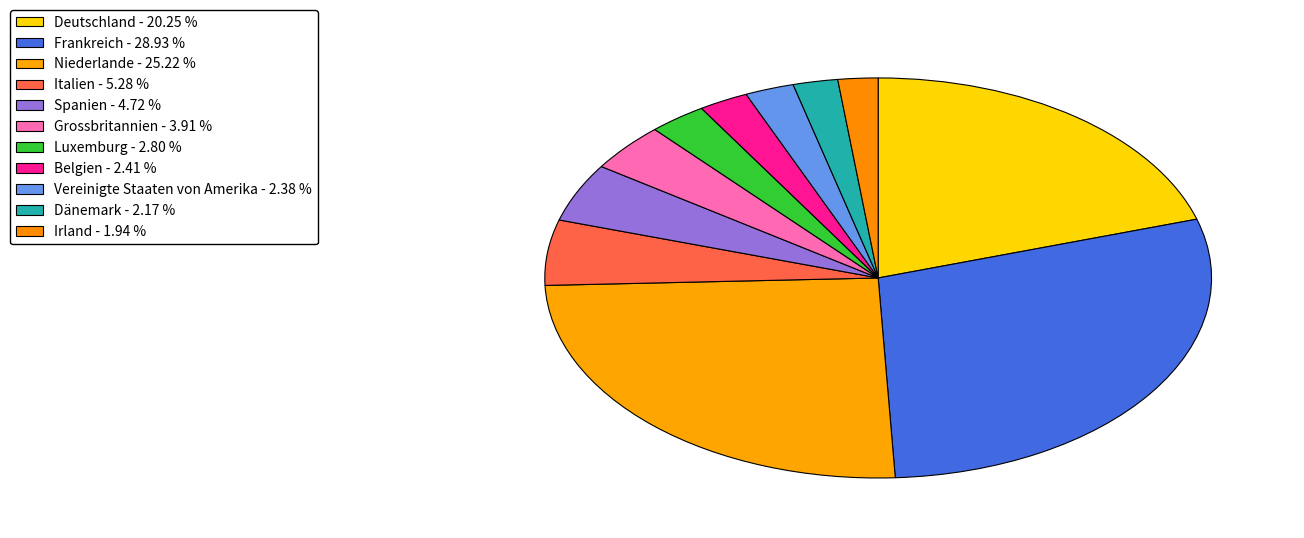

Which slice is the largest?

Frankreich